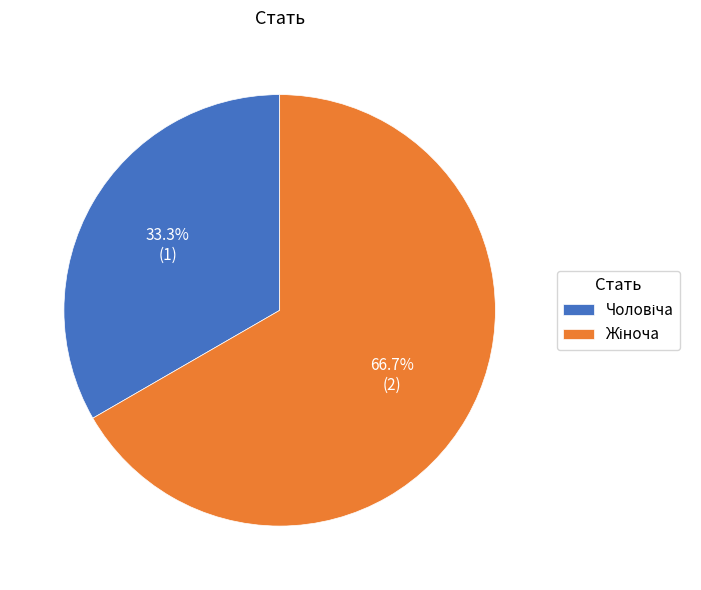

Is there any slice that represents more than half of the pie?

Yes